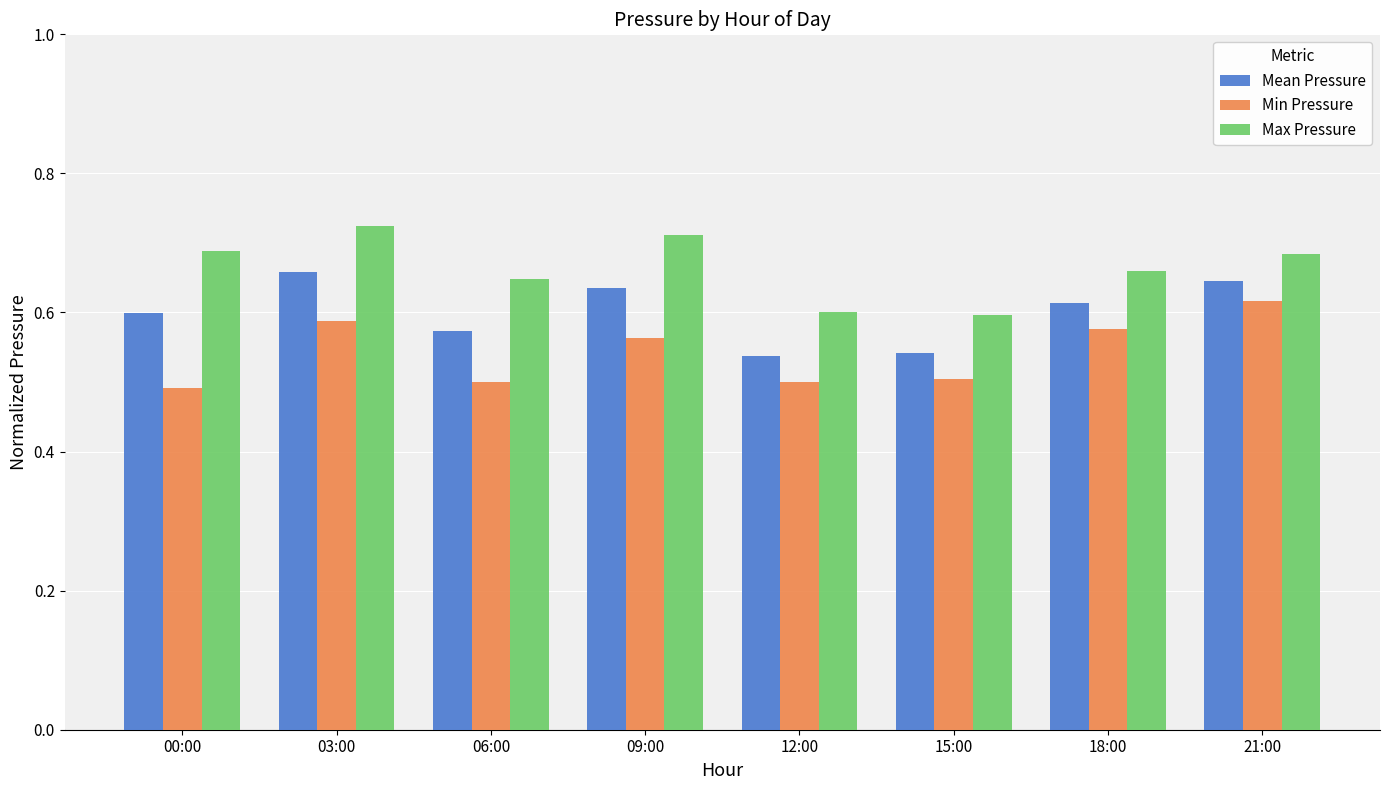

Between 00:00 and 12:00, which series saw the biggest shift?

Max Pressure